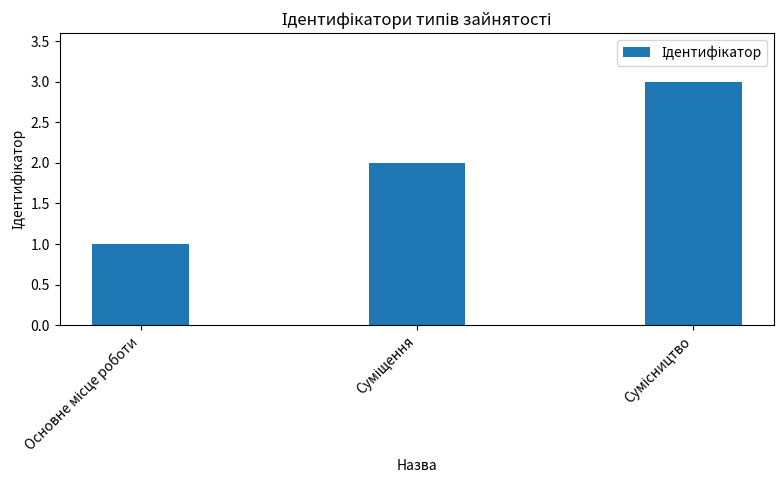

Count the number of categories in the chart.

3